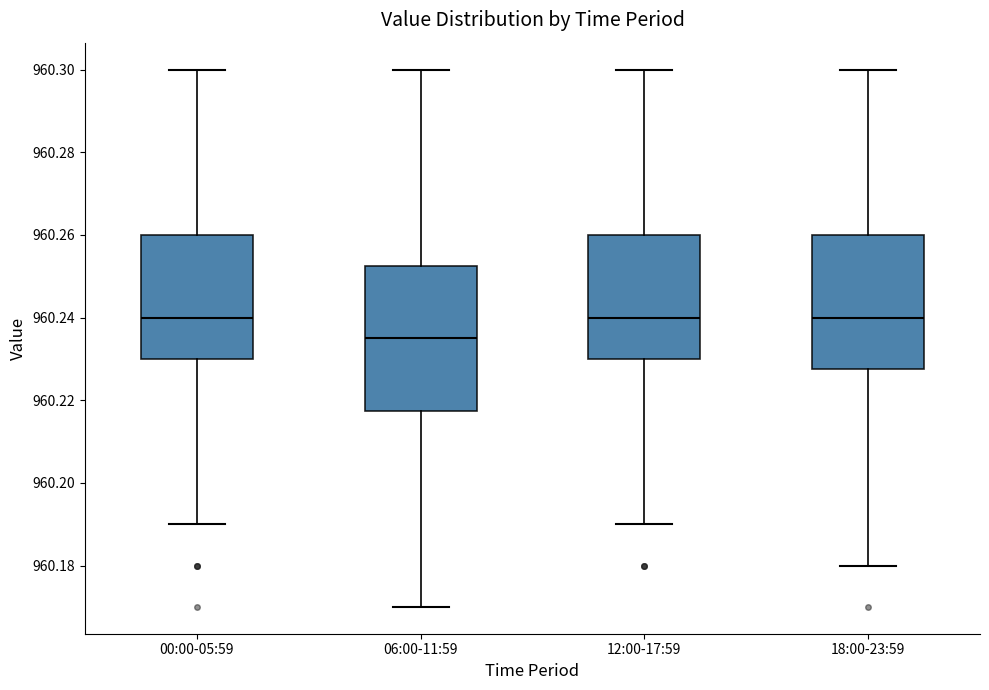

Reading left to right, transcribe this box plot: for each box, give where its median line is, the range the box spans, and where its two whiskers end, as read against the y-axis. The values are not printed on the chart, so give them approximately, as read against the axis.

00:00-05:59: median 960.240, box 960.230 to 960.260, whiskers 960.190 to 960.300
06:00-11:59: median 960.236, box 960.218 to 960.252, whiskers 960.170 to 960.300
12:00-17:59: median 960.240, box 960.230 to 960.260, whiskers 960.190 to 960.300
18:00-23:59: median 960.240, box 960.228 to 960.260, whiskers 960.180 to 960.300